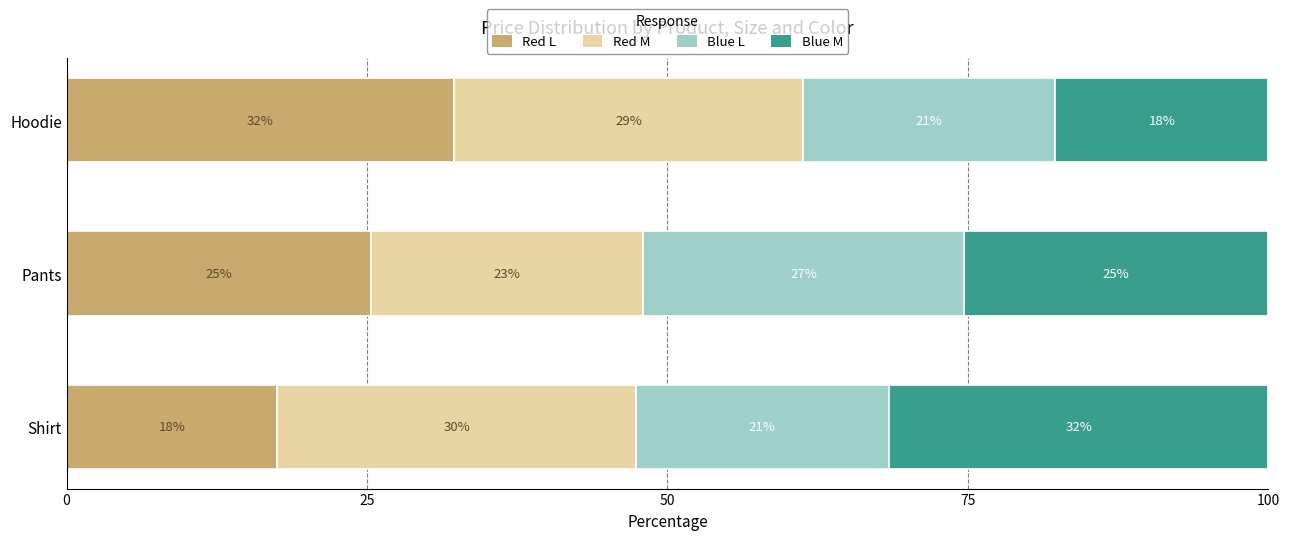

What is the average value of the Red M series?

27.2